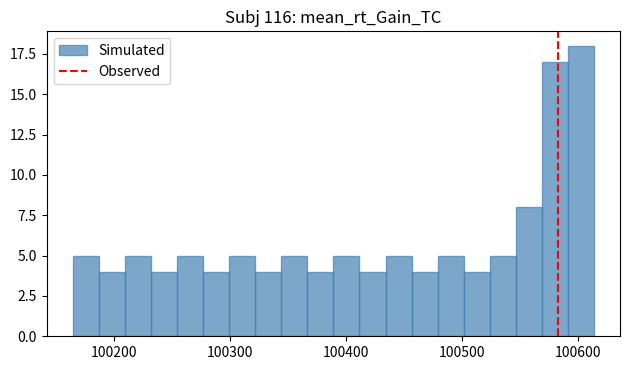

Read against the x-axis, roughly where is the centre of the tallest bar?

100600